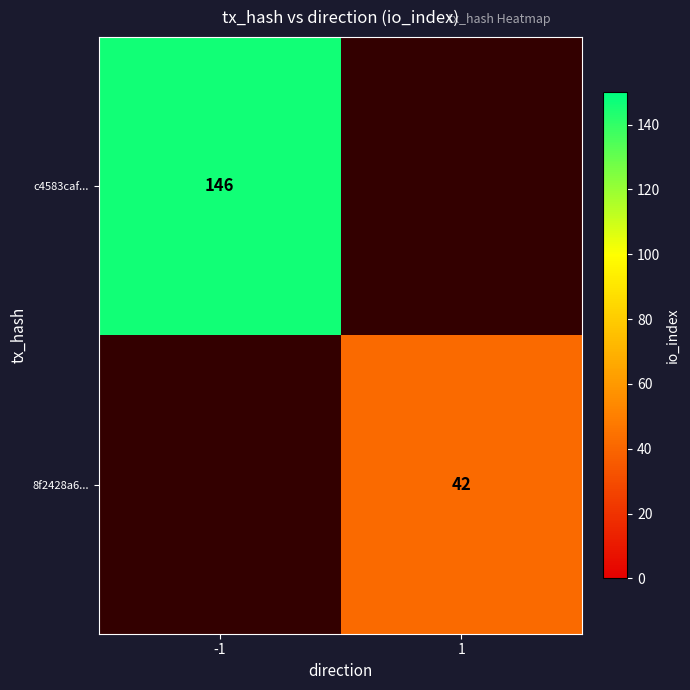

True or false: 8f2428a6... has a value of 64 at 1.

False